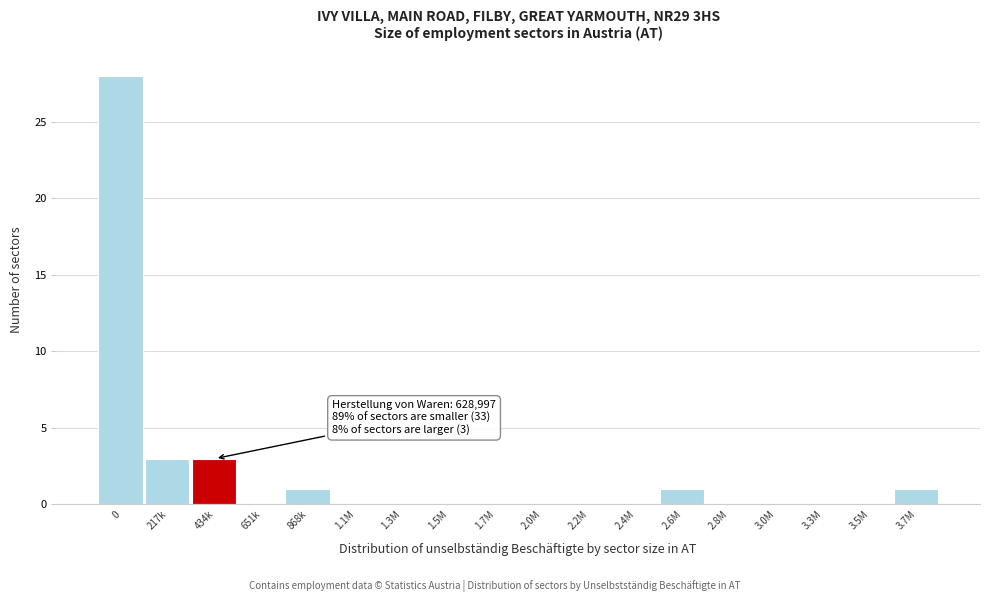

Reading right to left, extract all data points from this chart.

3.7M=1	3.5M=0	3.3M=0	3.0M=0	2.8M=0	2.6M=1	2.4M=0	2.2M=0	2.0M=0	1.7M=0	1.5M=0	1.3M=0	1.1M=0	868k=1	651k=0	434k=3	217k=3	0=28